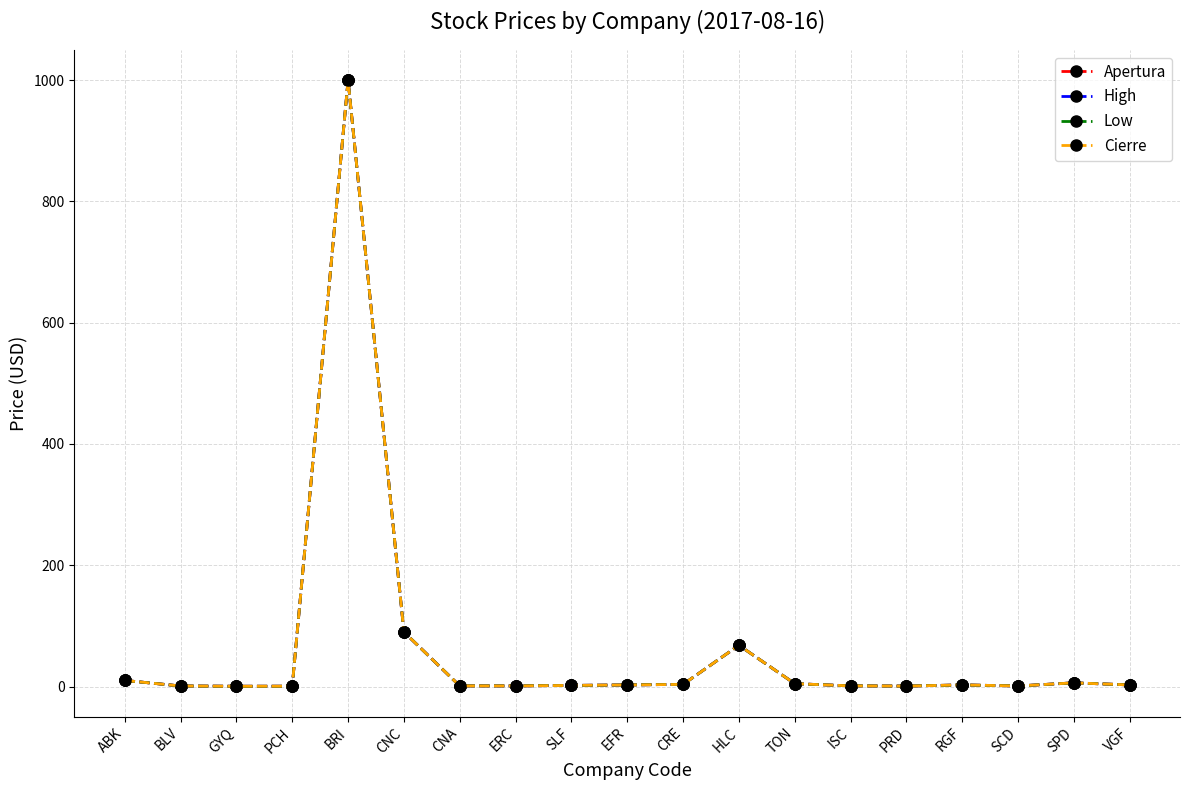

At how many categories does at least one series exceed 683?

1